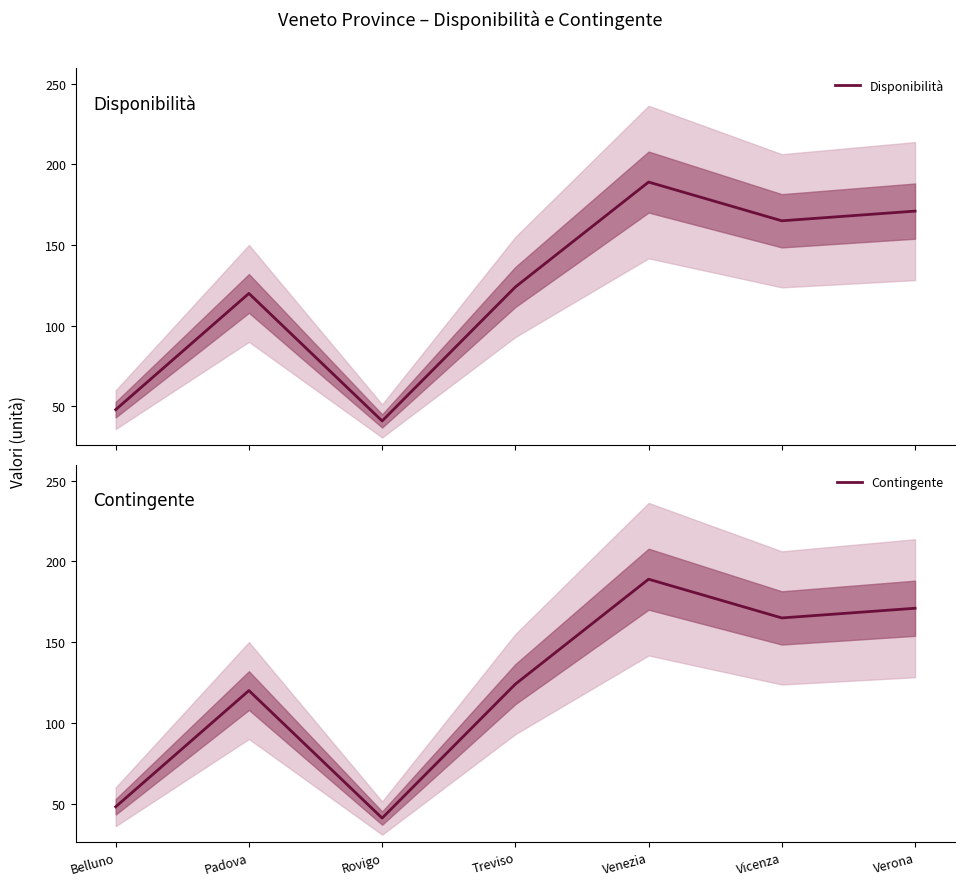

At how many categories does at least one series exceed 95?

5